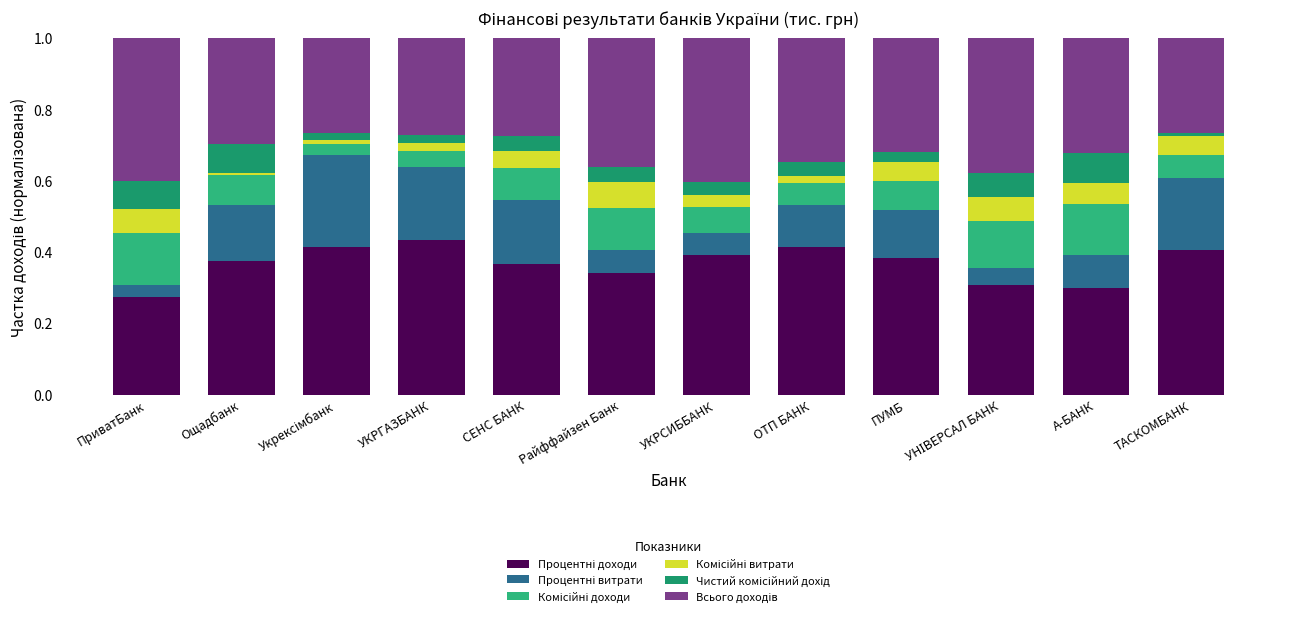

What is the difference between the maximum and minimum values in the Процентні витрати series?

0.2